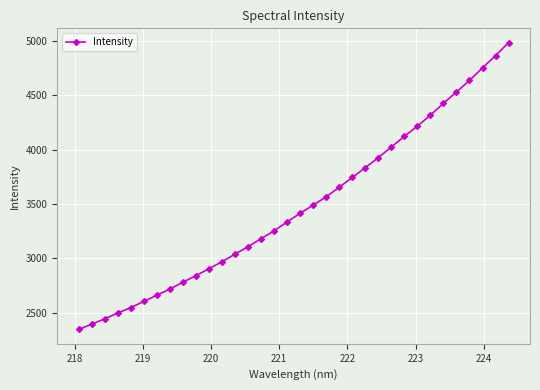

What is the difference between the maximum and second lowest values?

2588.2